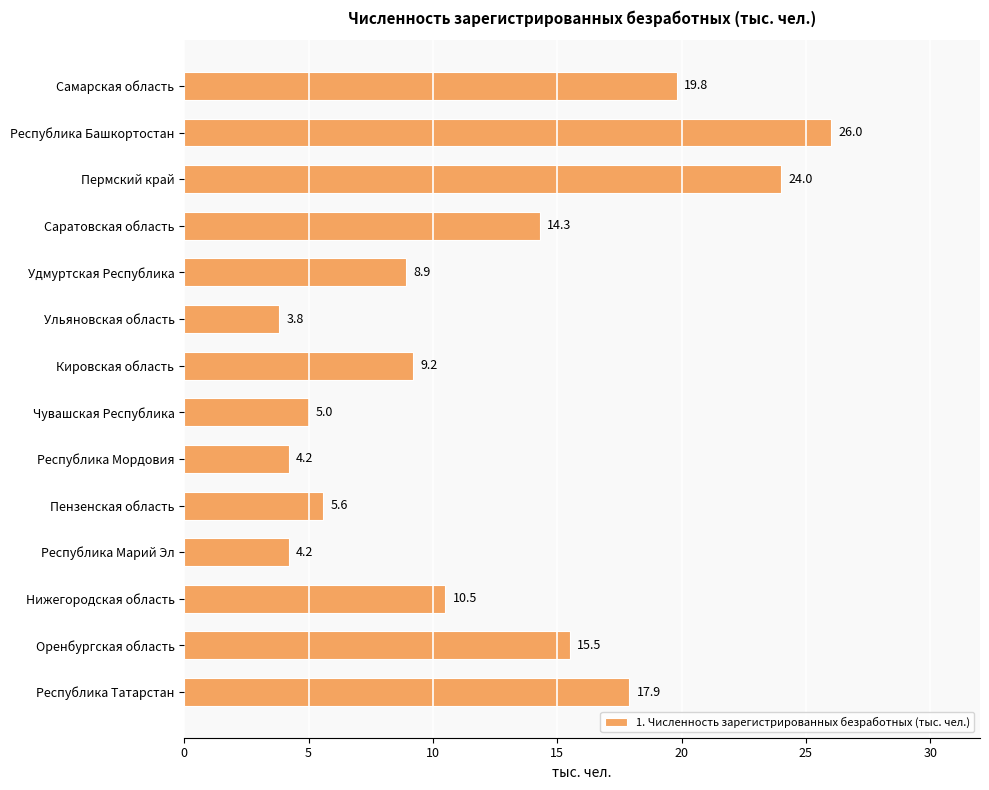

Reading top to bottom, extract all data points from this chart.

Самарская область=19.8	Республика Башкортостан=26.0	Пермский край=24.0	Саратовская область=14.3	Удмуртская Республика=8.9	Ульяновская область=3.8	Кировская область=9.2	Чувашская Республика=5.0	Республика Мордовия=4.2	Пензенская область=5.6	Республика Марий Эл=4.2	Нижегородская область=10.5	Оренбургская область=15.5	Республика Татарстан=17.9